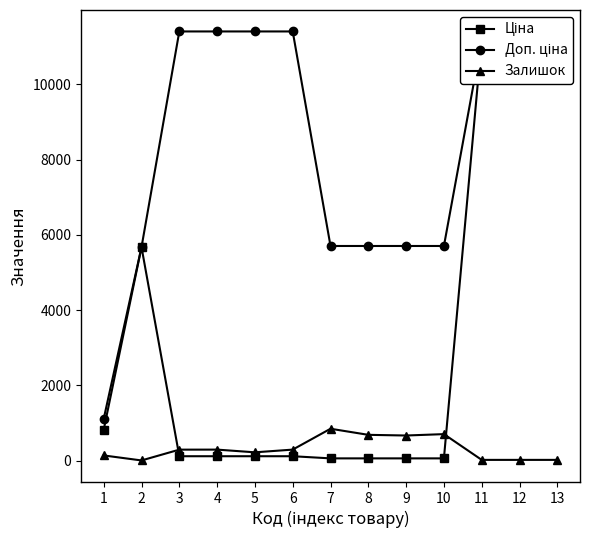

Which series has the largest total across all categories?

Доп. ціна